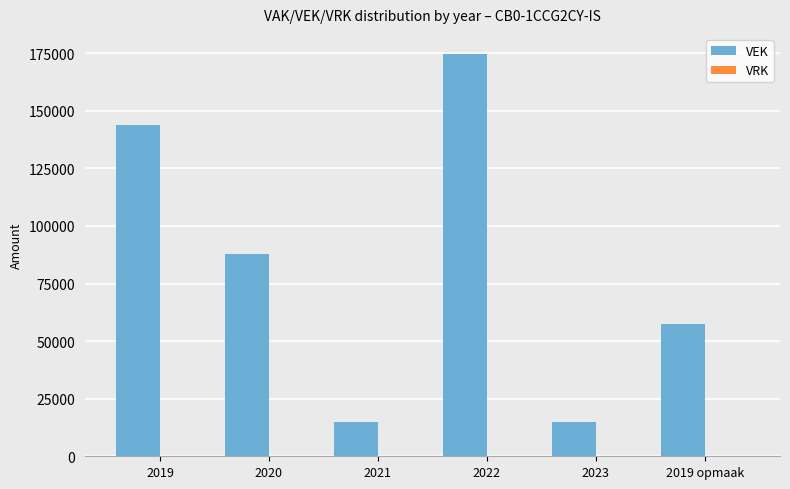

What is the label of the 6th bar from the left?

2019 opmaak